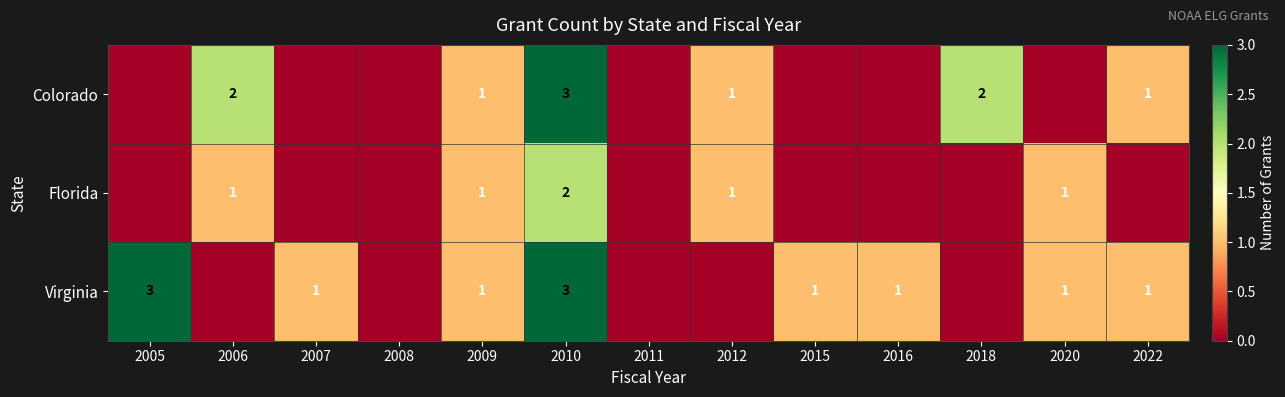

Is it true that Virginia equals 4 at 2010?

False